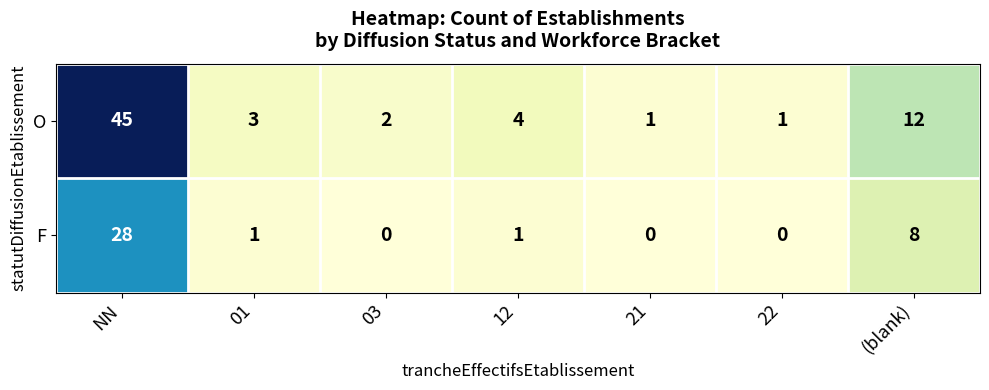

What is the sum of the F values at (blank) and 22?

8